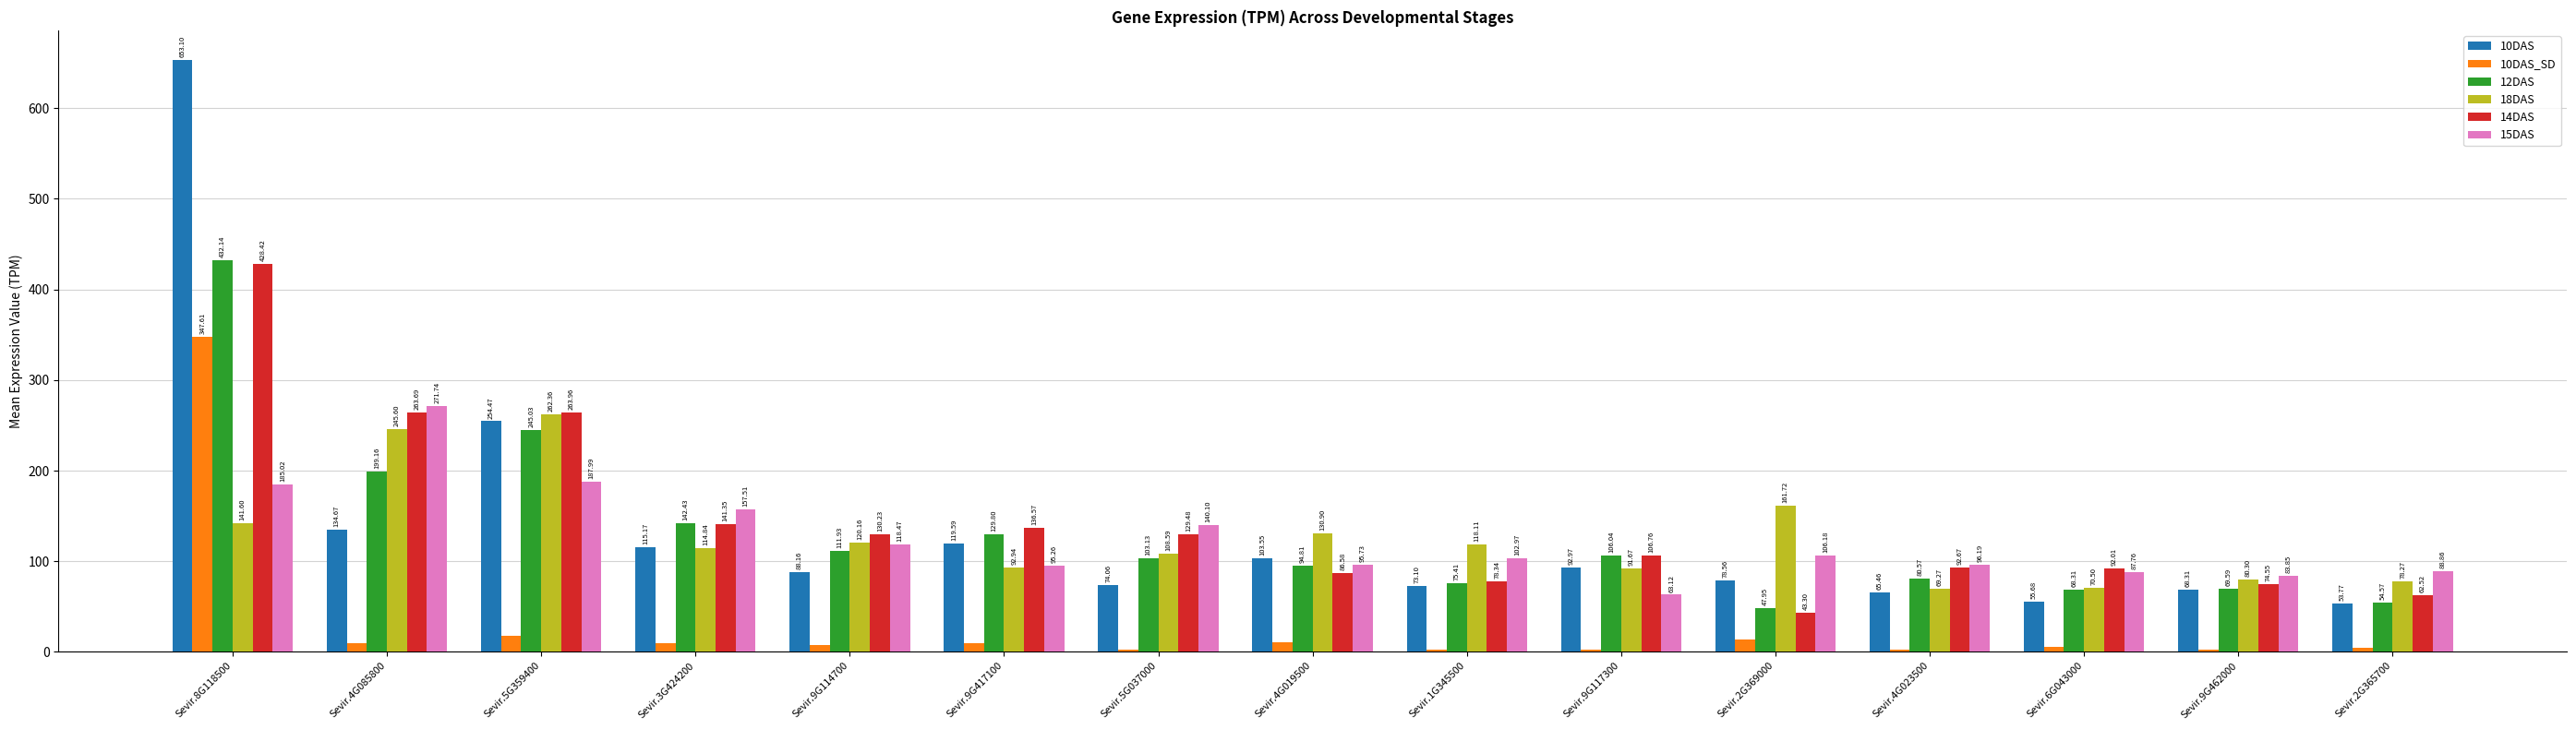

What is the total value across all series at Sevir.9G417100?

584.0